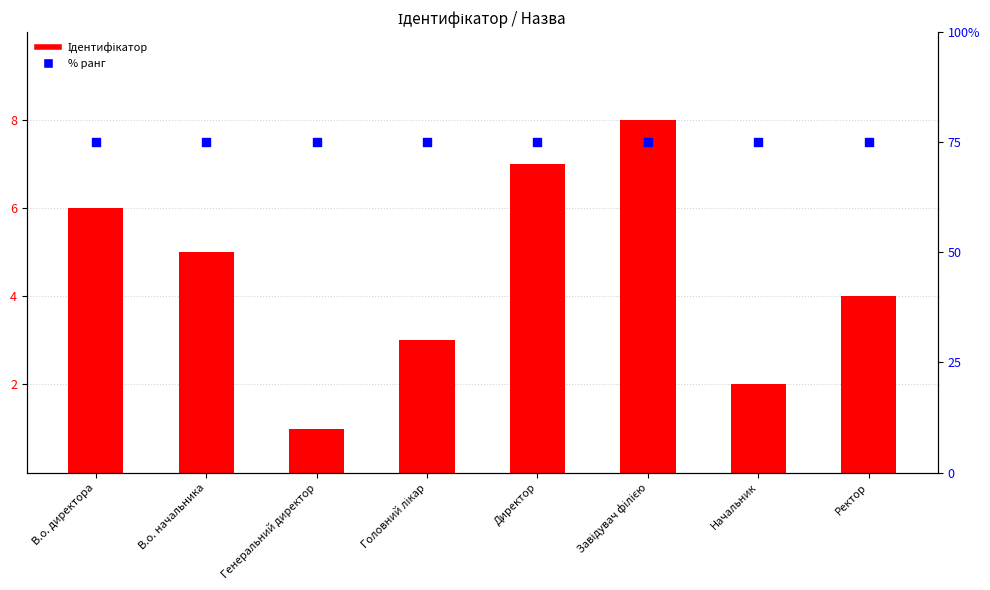

Which series contains the highest Y value?

% ранг